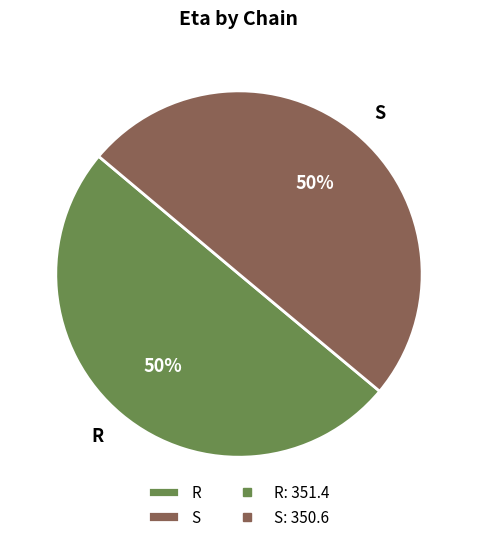

To the nearest percent, what is the average slice percentage?

50%